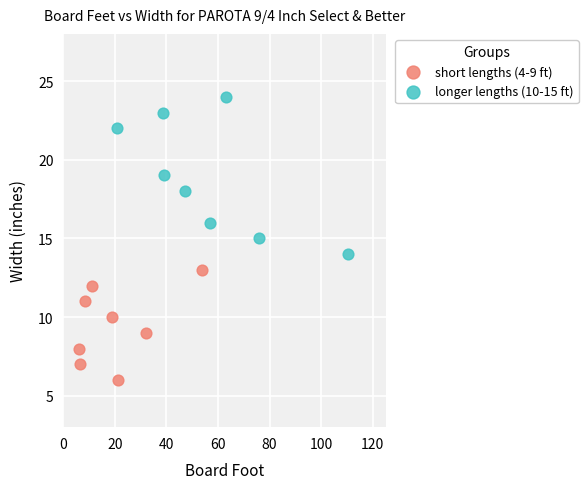

What are all the series names shown in the legend?

short lengths (4-9 ft), longer lengths (10-15 ft)